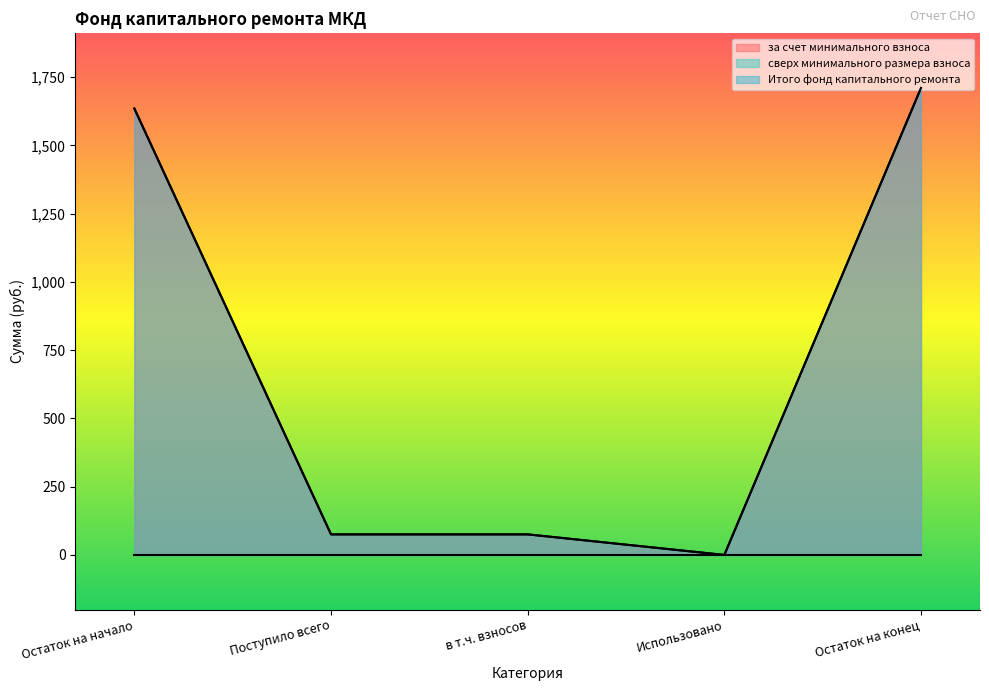

Does the chart have visible grid lines?

No